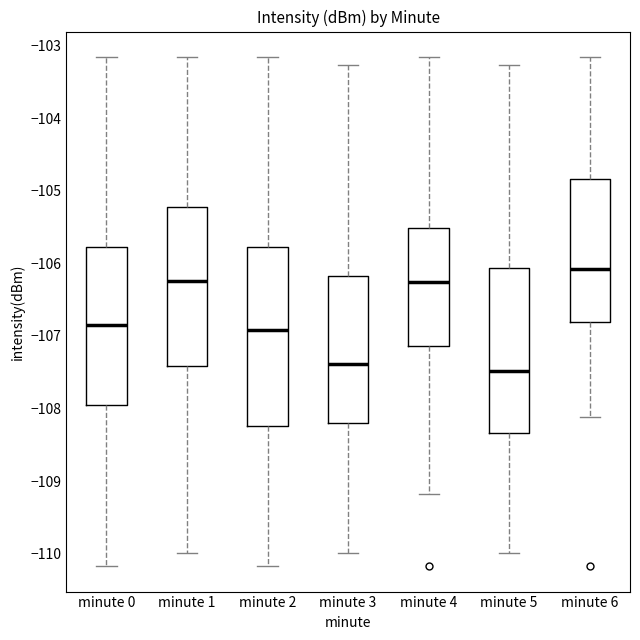

Reading left to right, transcribe this box plot: for each box, give where its median line is, the range the box spans, and where its two whiskers end, as read against the y-axis. The values are not printed on the chart, so give them approximately, as read against the axis.

minute 0: median -106.8, box -108.0 to -105.8, whiskers -110.2 to -103.2
minute 1: median -106.2, box -107.4 to -105.2, whiskers -110.0 to -103.2
minute 2: median -106.9, box -108.2 to -105.8, whiskers -110.2 to -103.2
minute 3: median -107.4, box -108.2 to -106.2, whiskers -110.0 to -103.3
minute 4: median -106.3, box -107.1 to -105.5, whiskers -109.2 to -103.2
minute 5: median -107.5, box -108.3 to -106.1, whiskers -110.0 to -103.3
minute 6: median -106.1, box -106.8 to -104.8, whiskers -108.1 to -103.2